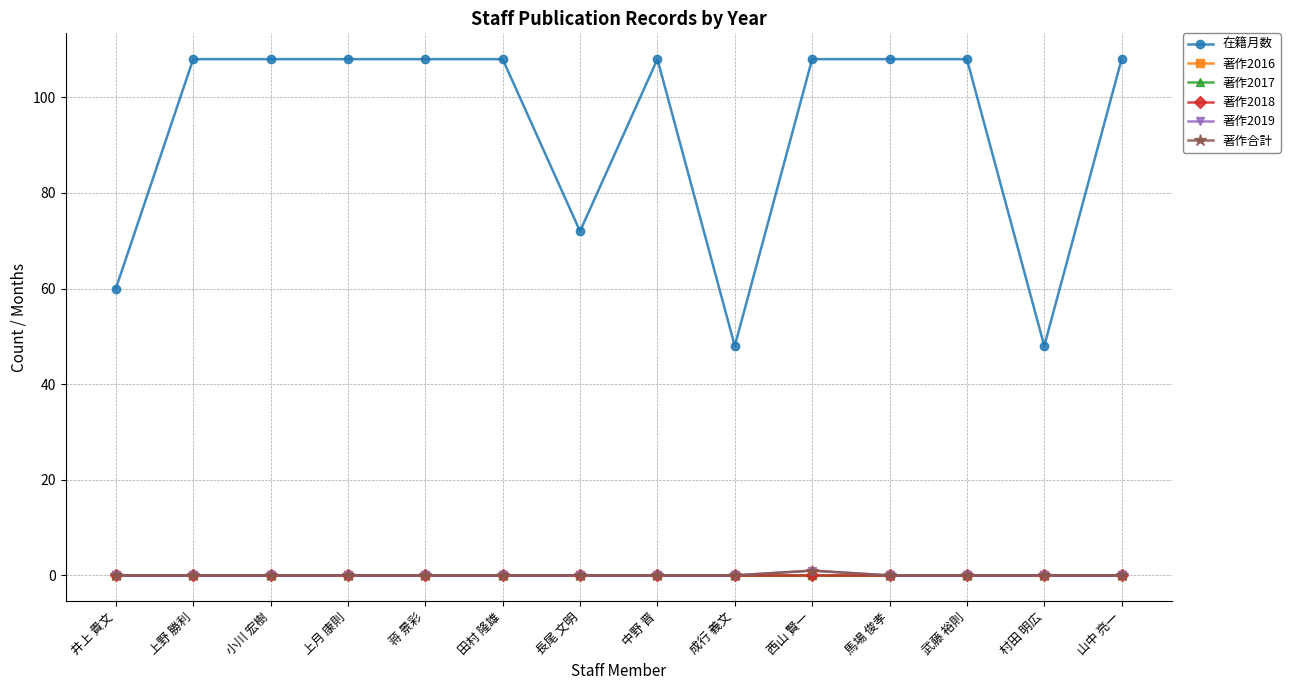

Does the chart have visible grid lines?

Yes